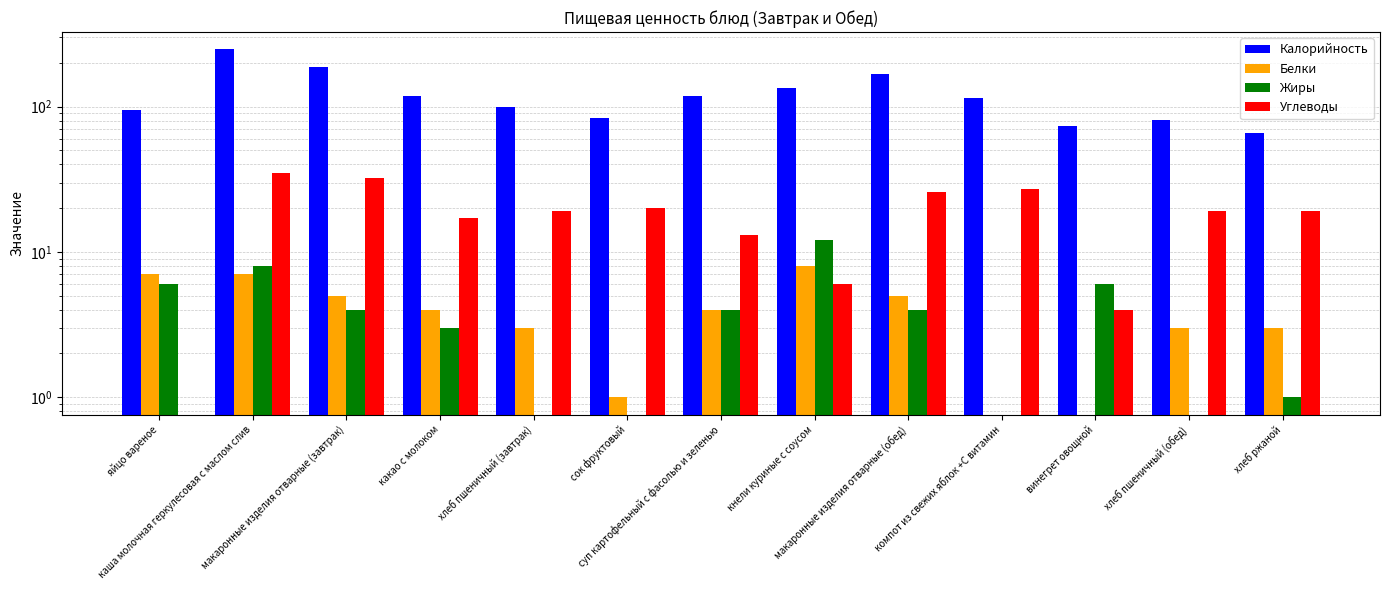

What position from the left is макаронные изделия отварные (обед)?

9